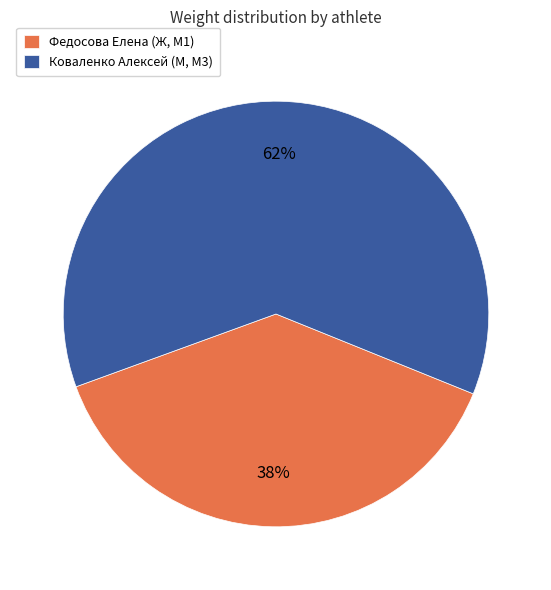

How many segments does this pie chart have?

2